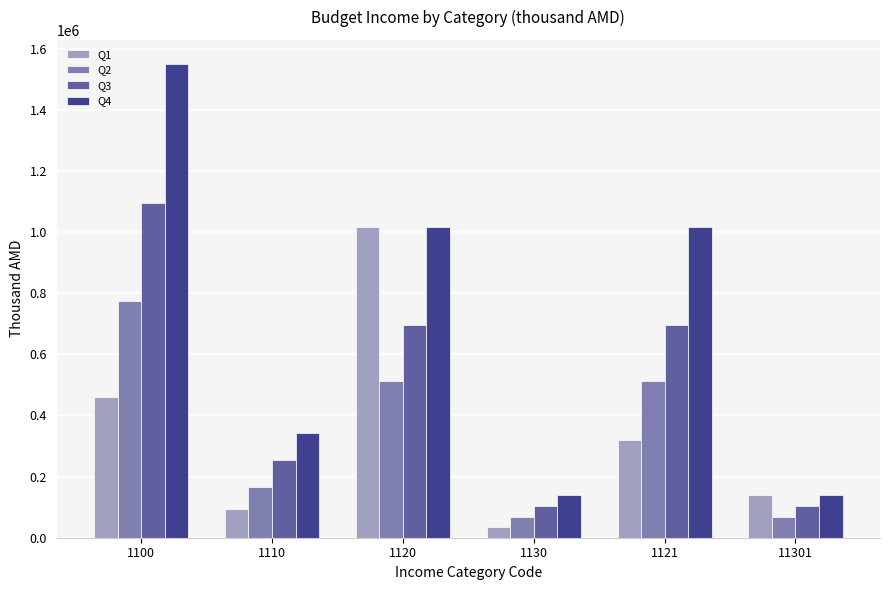

At how many categories does at least one series exceed 632456?

3